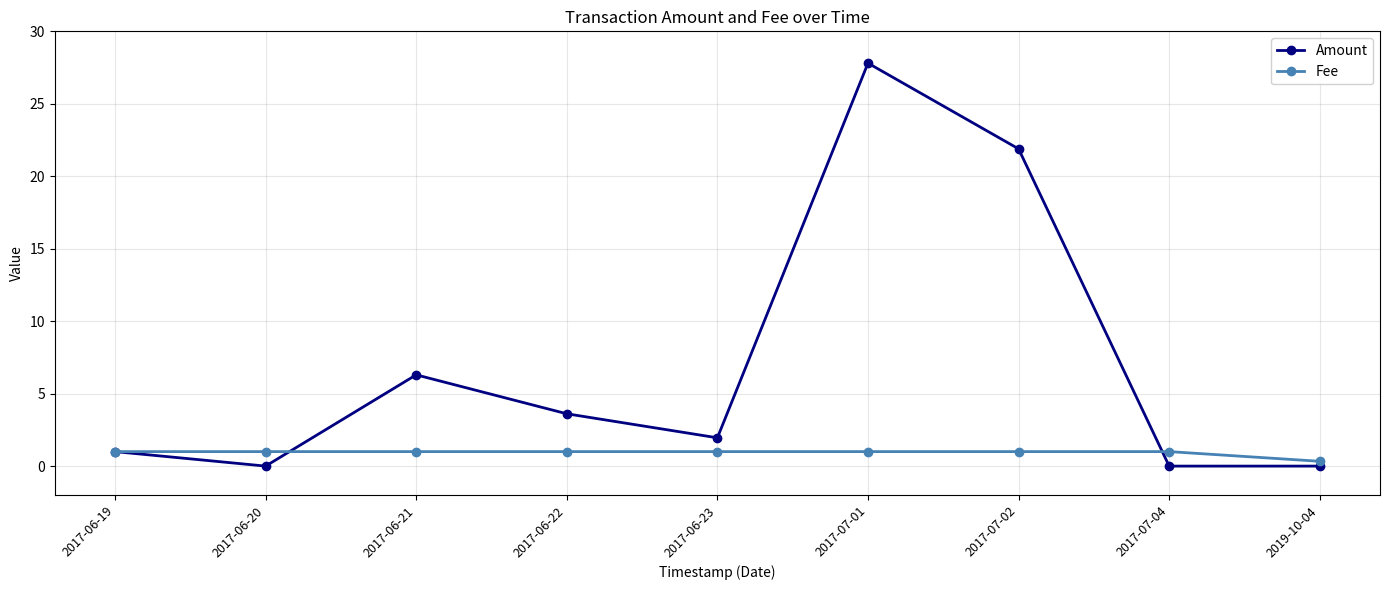

Between 2017-06-19 and 2017-06-21, which series saw the biggest shift?

Amount